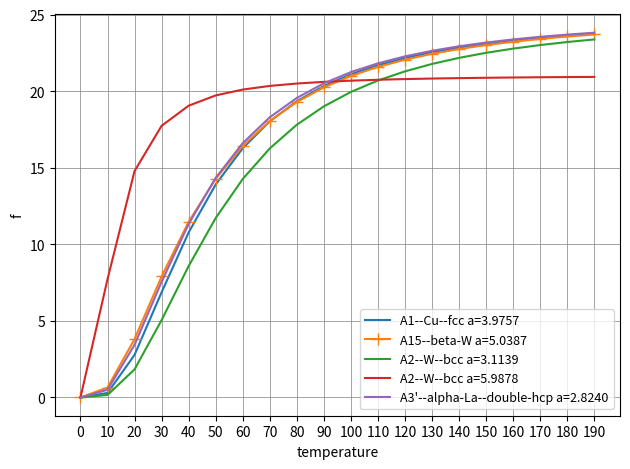

Which series has the largest range (max minus min)?

A3'--alpha-La--double-hcp a=2.8240